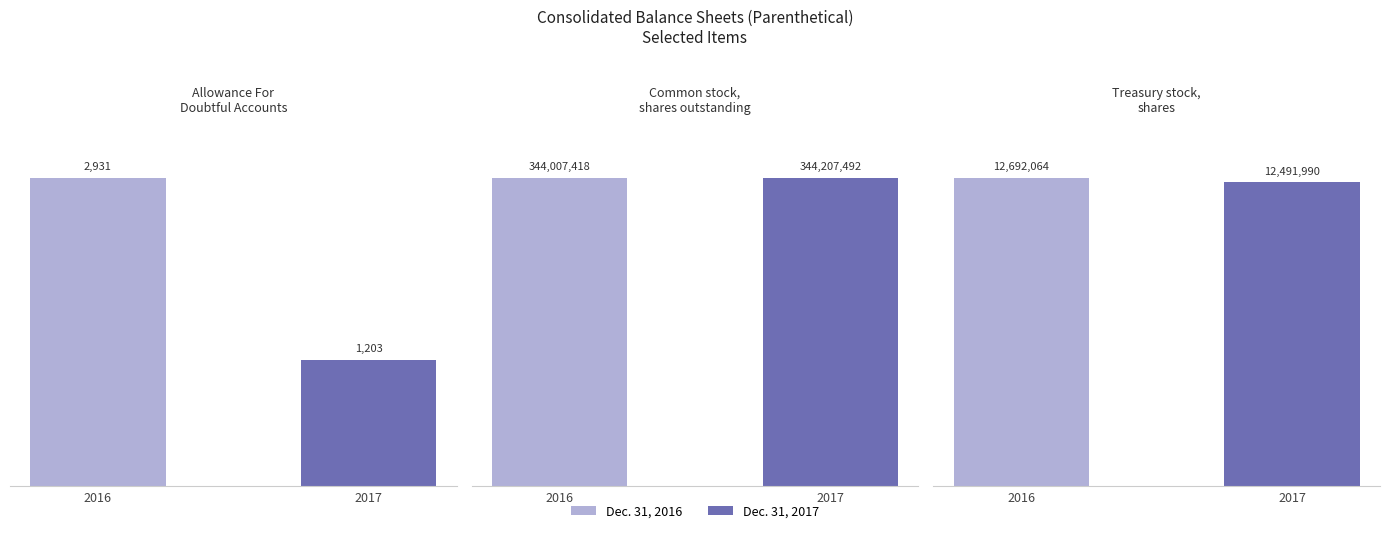

What is the total value across all series at 2016?

356702413